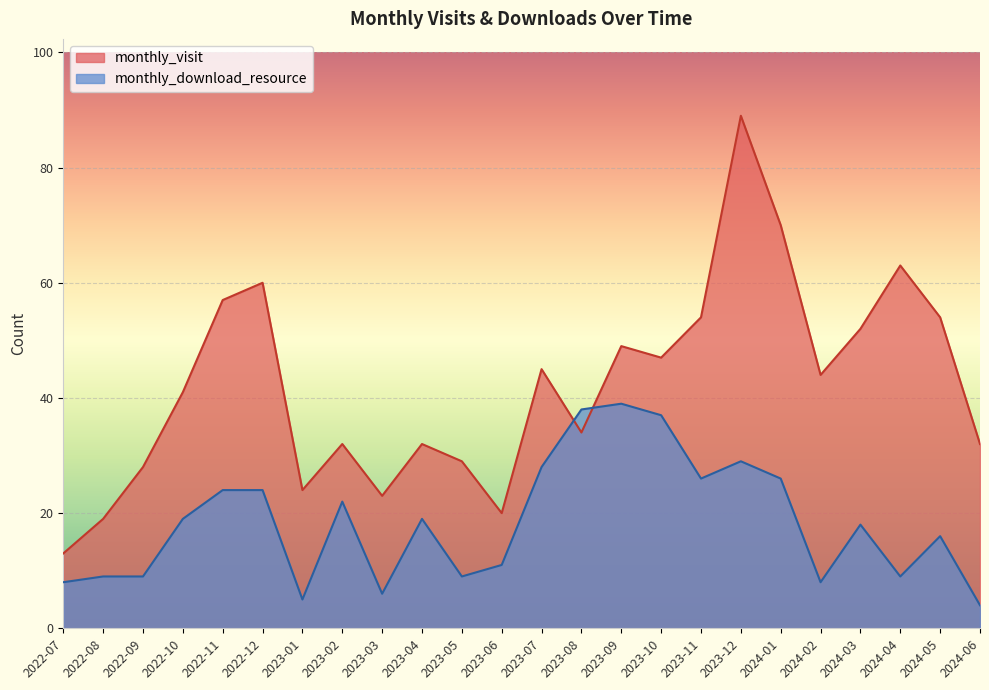

Which has a higher value, 2022-10 or 2023-07?

2023-07